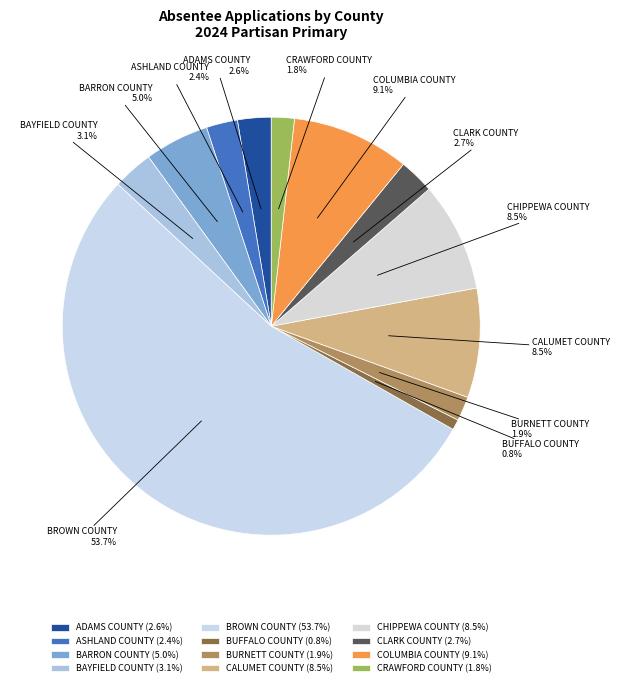

To the nearest percent, what is the difference between the CHIPPEWA COUNTY and CLARK COUNTY slice percentages?

6%